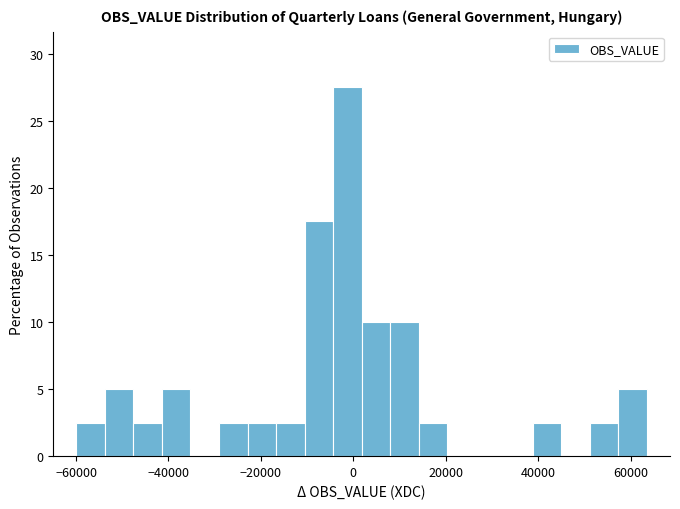

Around what value on the x-axis is the tallest bar? Give the approximate position of its centre, as read against the axis.

-2000